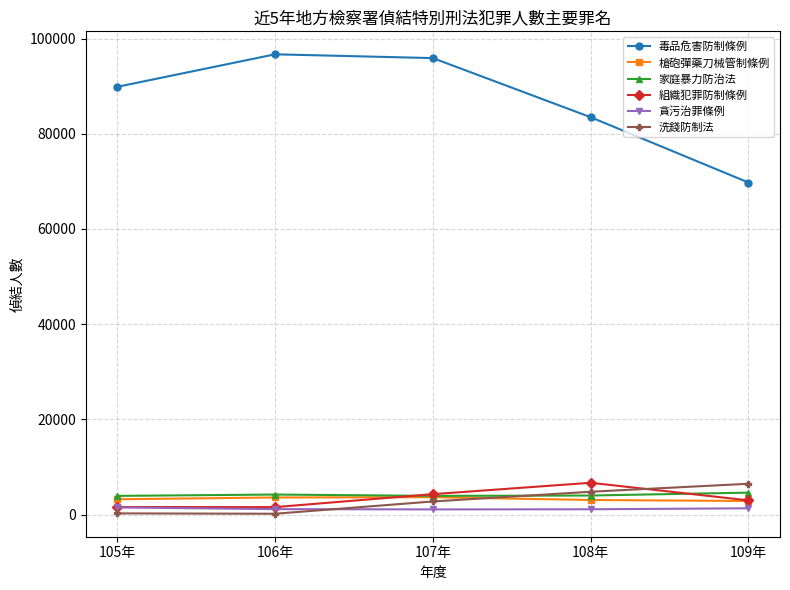

What is the difference between the highest and lowest values at 106年?

96522